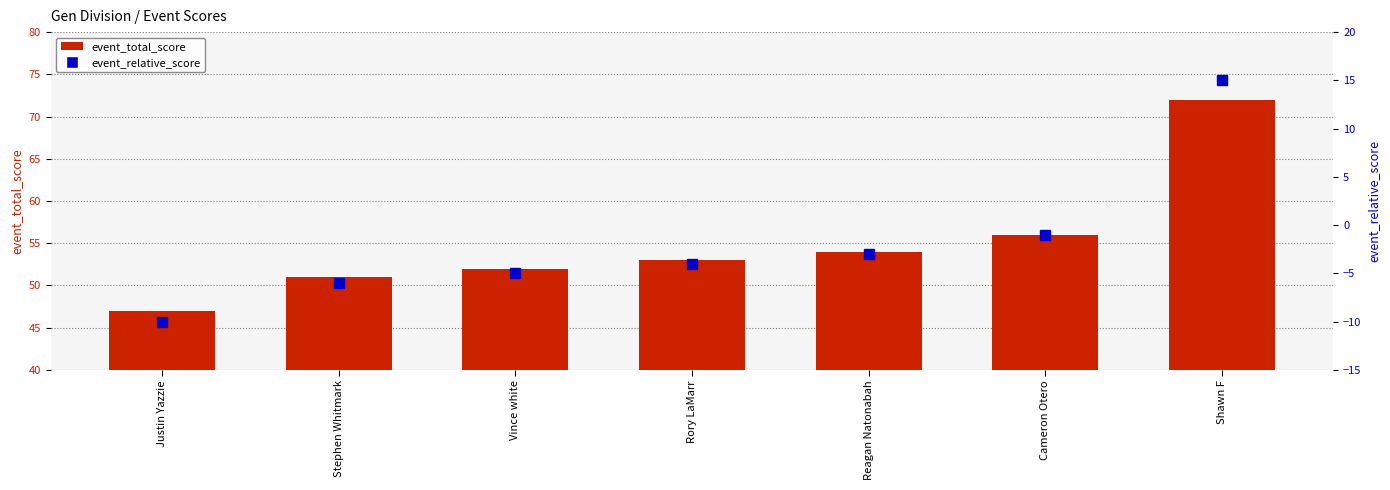

At which label does event_total_score reach its peak?

Shawn F